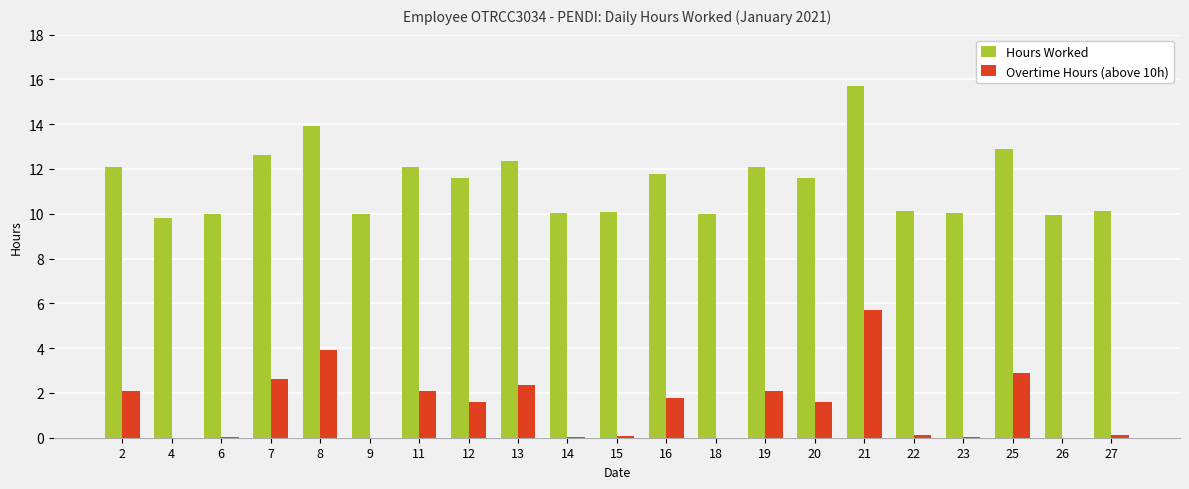

What is the sum of all Hours Worked values?

238.9